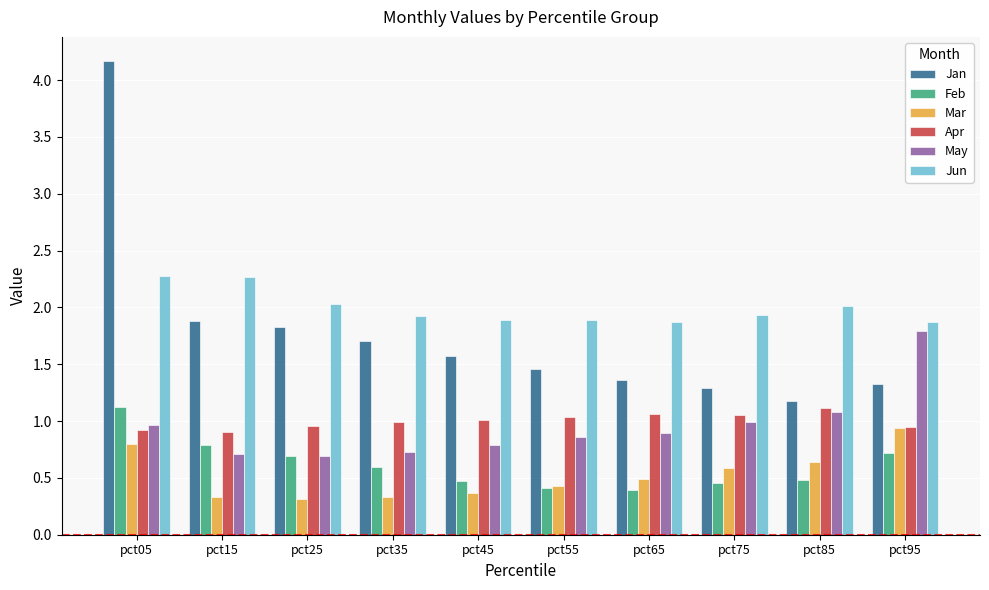

Which series has the widest spread of values?

Jan